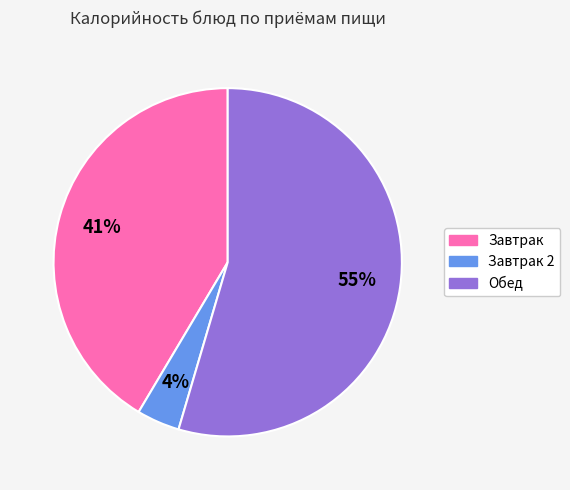

Is there a majority slice in this chart?

Yes